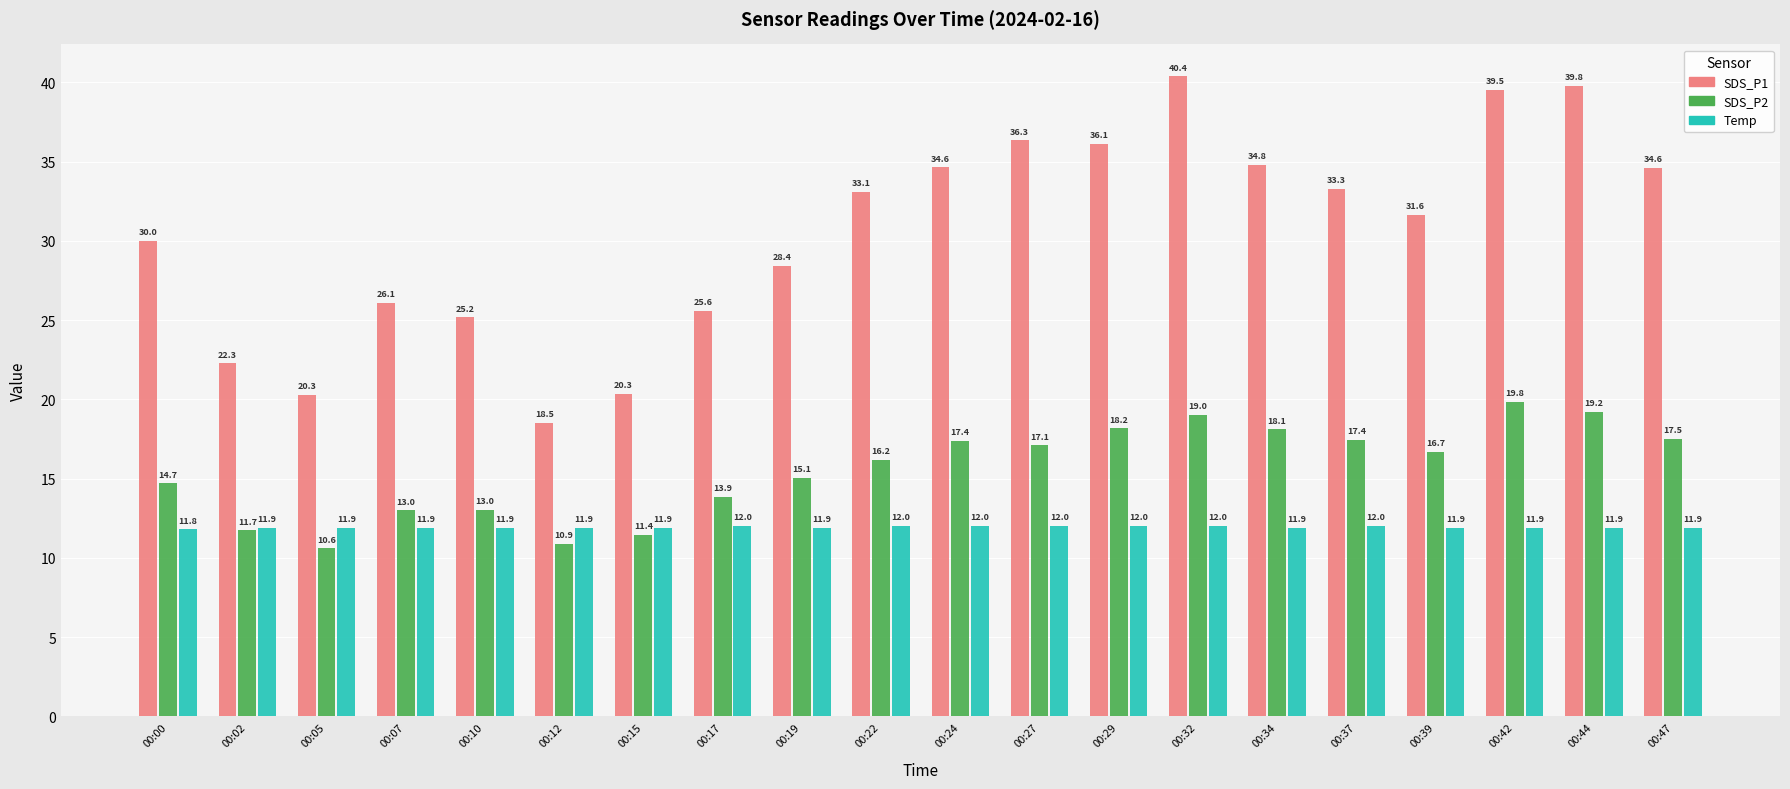

Where is SDS_P1 nearest to the value 29?

00:19